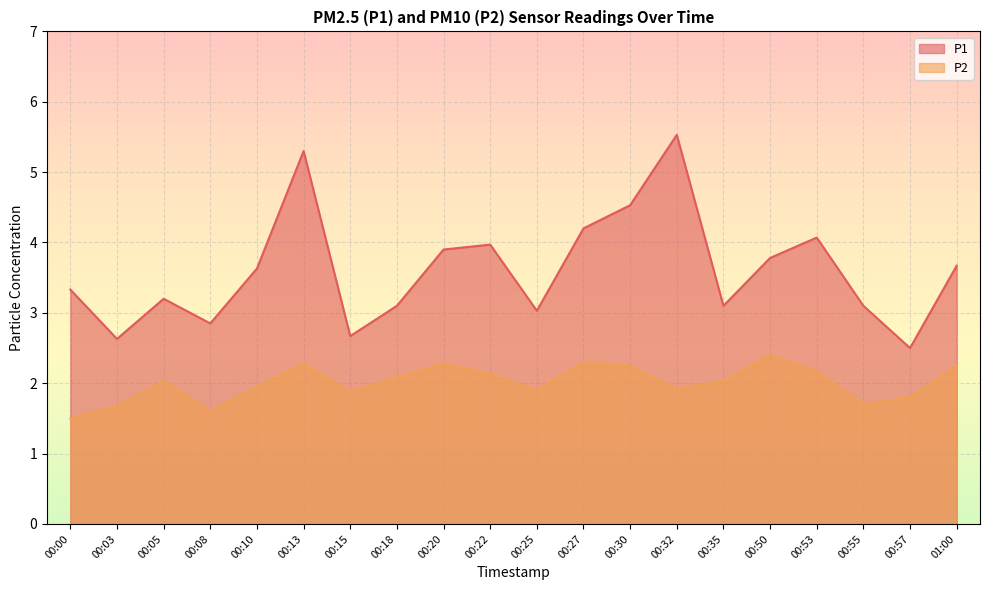

What are all the series names shown in the legend?

P1, P2